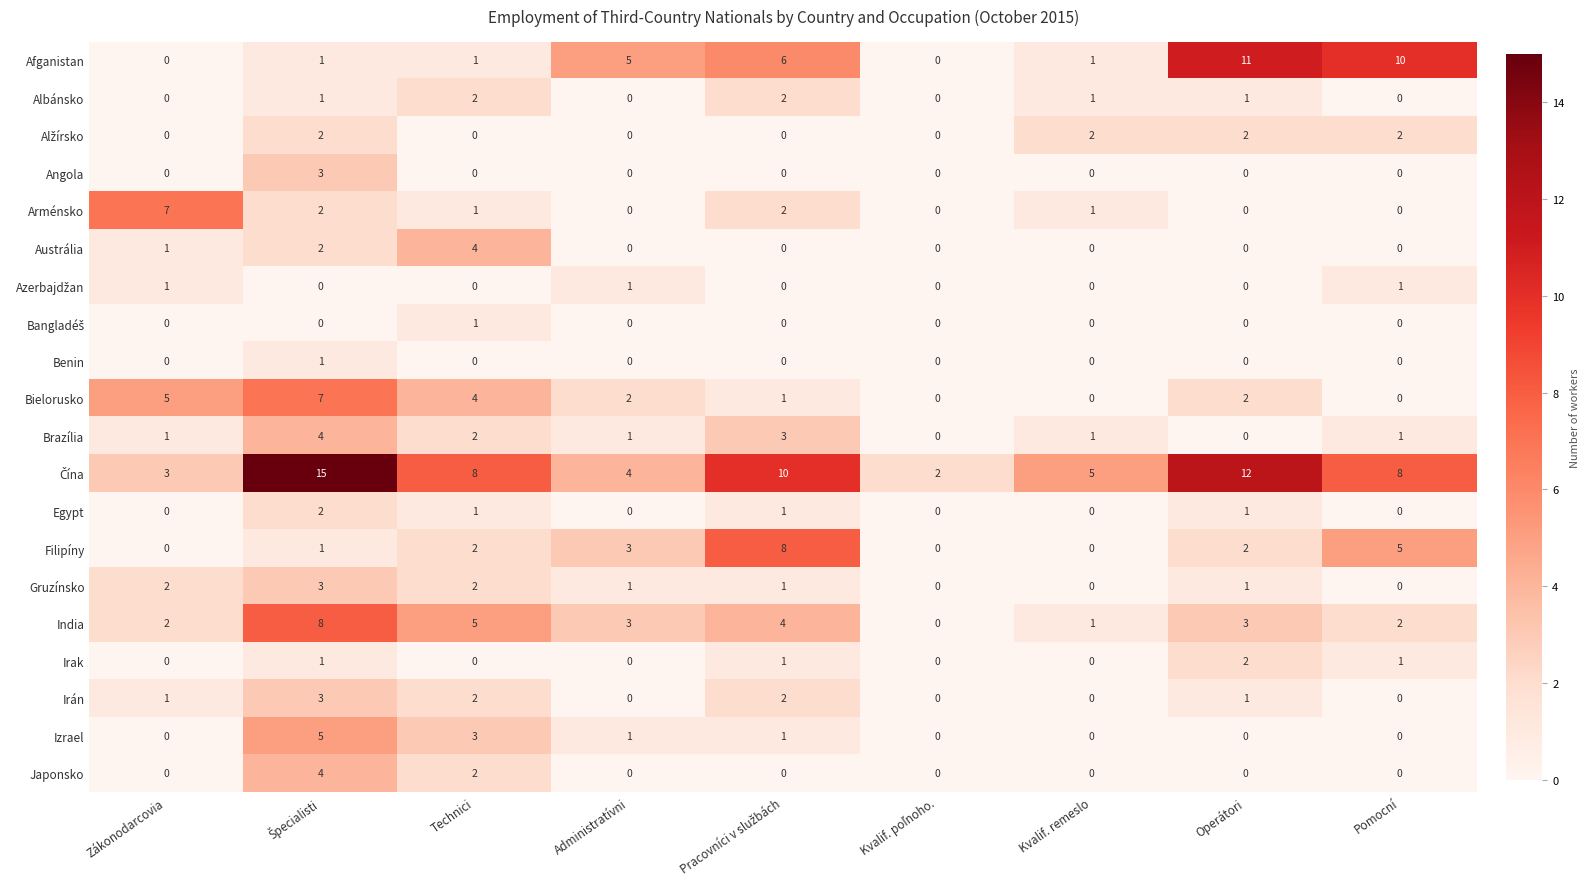

The value of Izrael at Operátori is 0. True or false?

True